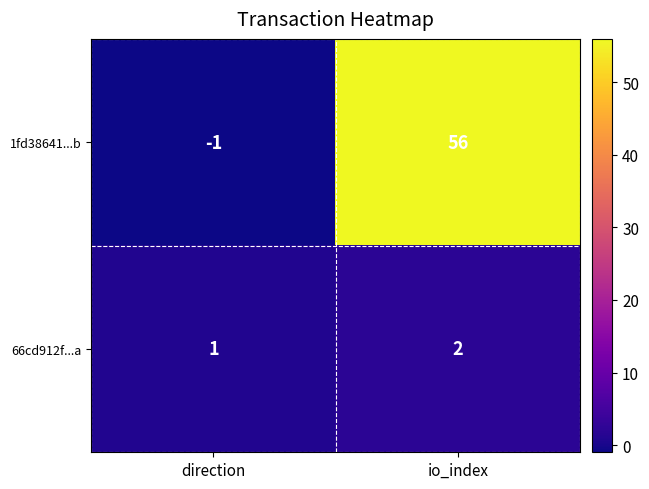

Which series has the largest total across all categories?

1fd38641...b